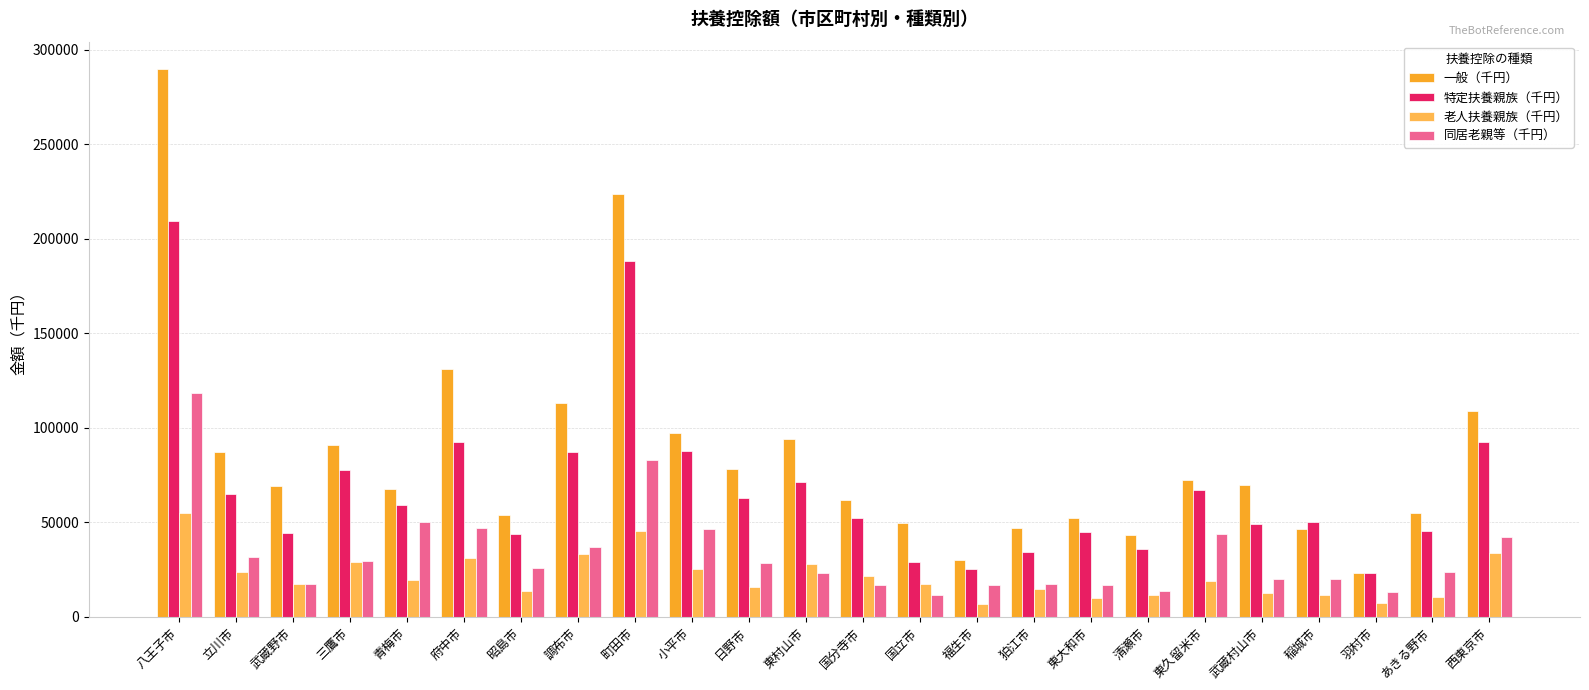

What is the value of the 特定扶養親族（千円） bar at the 7th from the left?

44100